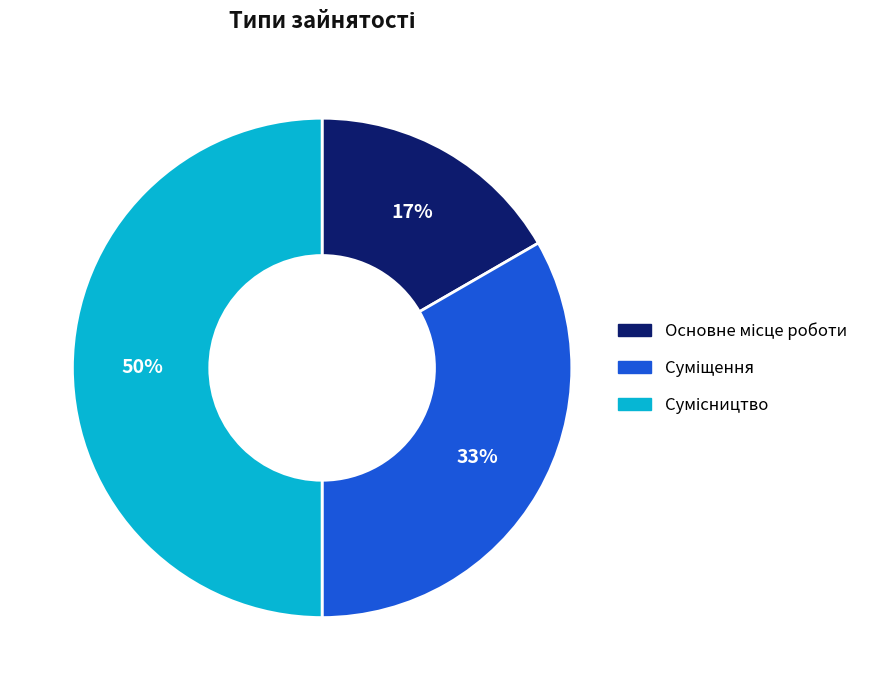

To the nearest percent, what is the average slice percentage?

33%